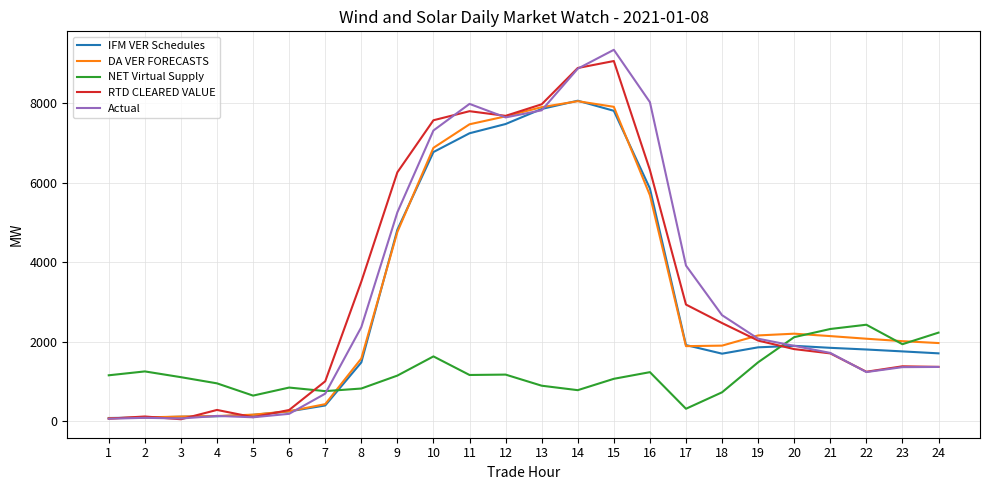

Count the number of categories in the chart.

24